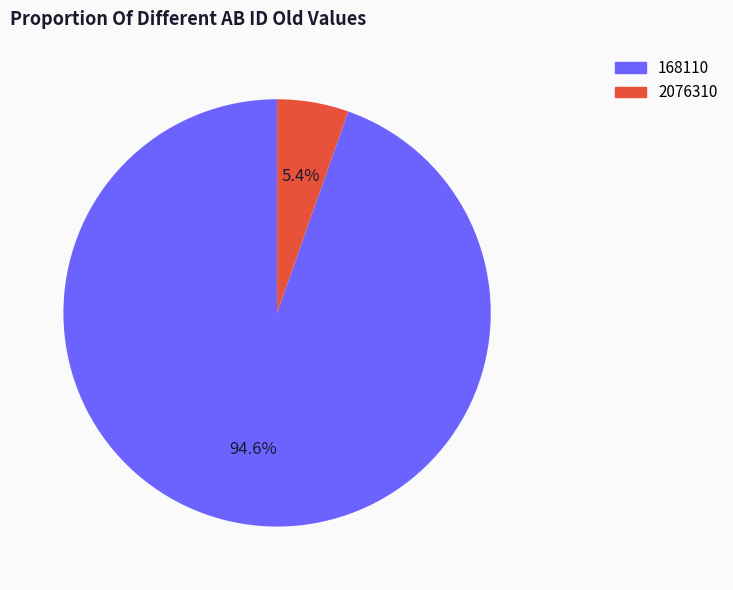

What portion of the pie excludes 2076310?

94.6%